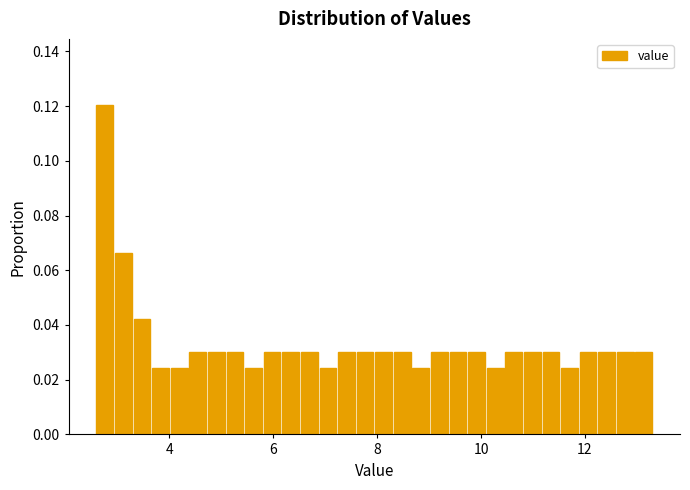

Read against the x-axis, roughly where is the centre of the tallest bar?

2.8